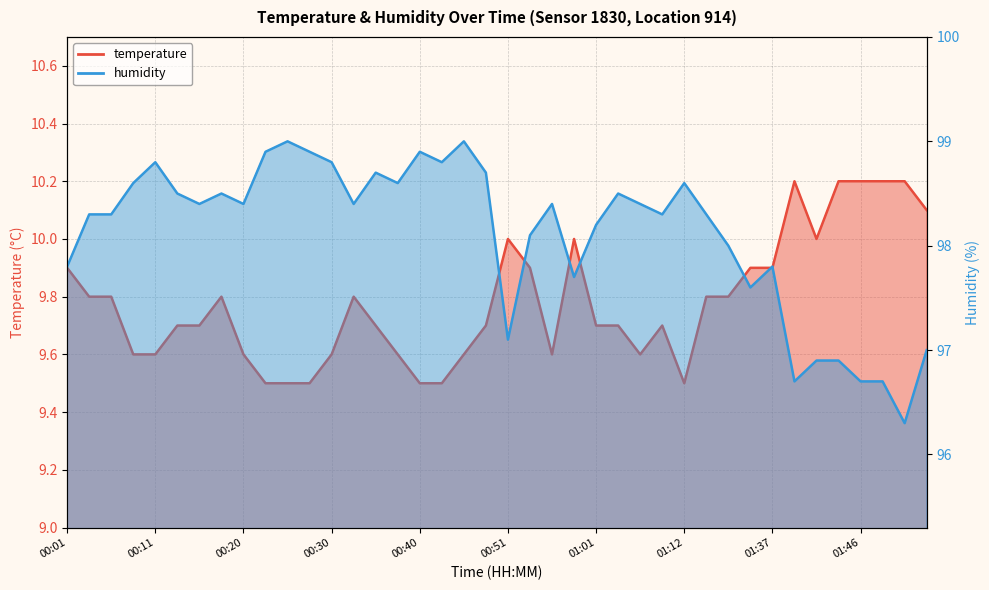

True or false: temperature and humidity cross at least once.

False